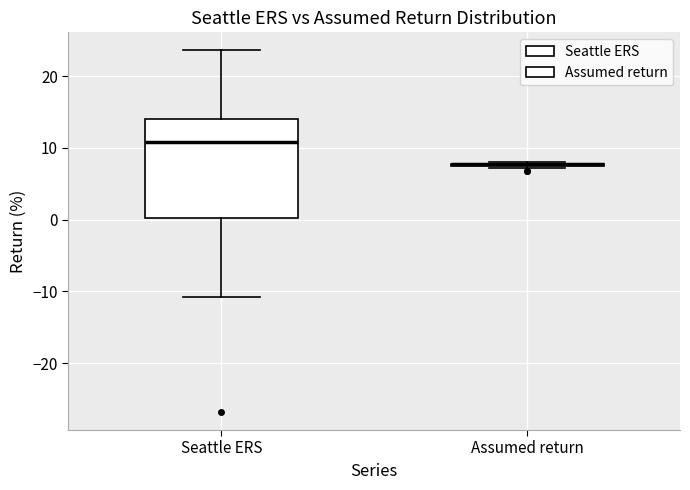

Reading left to right, read every box against the y-axis: the position of its median line, the range the box covers, and the ends of its whiskers. The values are not printed on the chart, so give them approximately, as read against the axis.

Seattle ERS: median 11, box 0 to 14, whiskers -11 to 24
Assumed return: box collapsed to a line at 8, whiskers 7 to 8